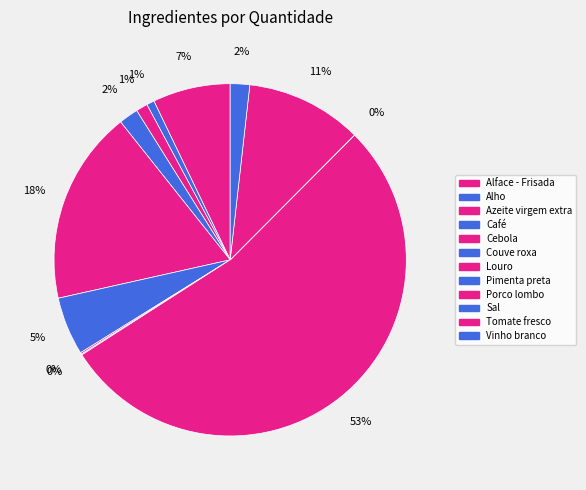

To the nearest percent, what is the combined percentage of Pimenta preta and Porco lombo?

54%